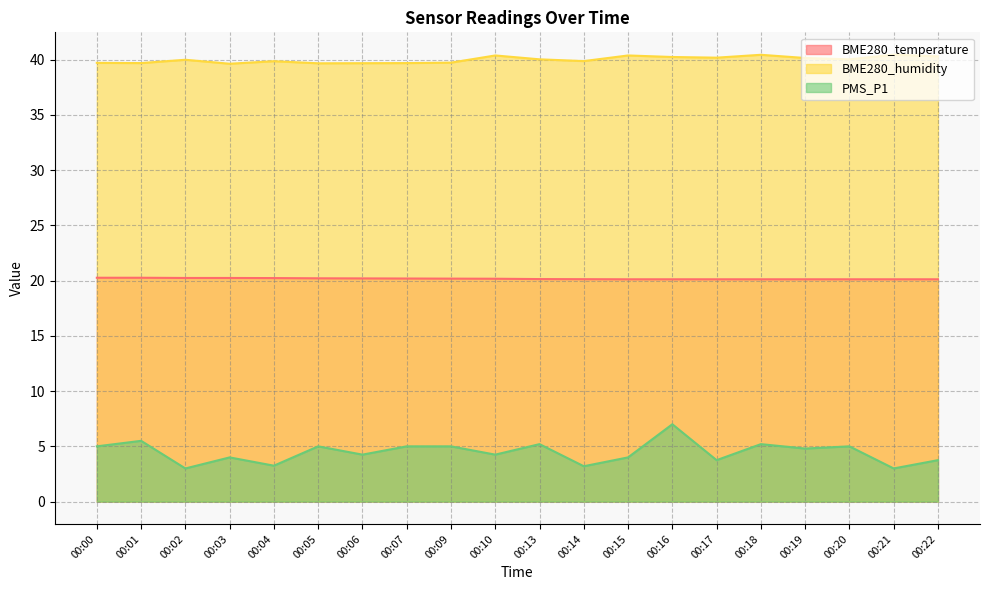

What is the value of the PMS_P1 point at the 8th from the left?

5.0